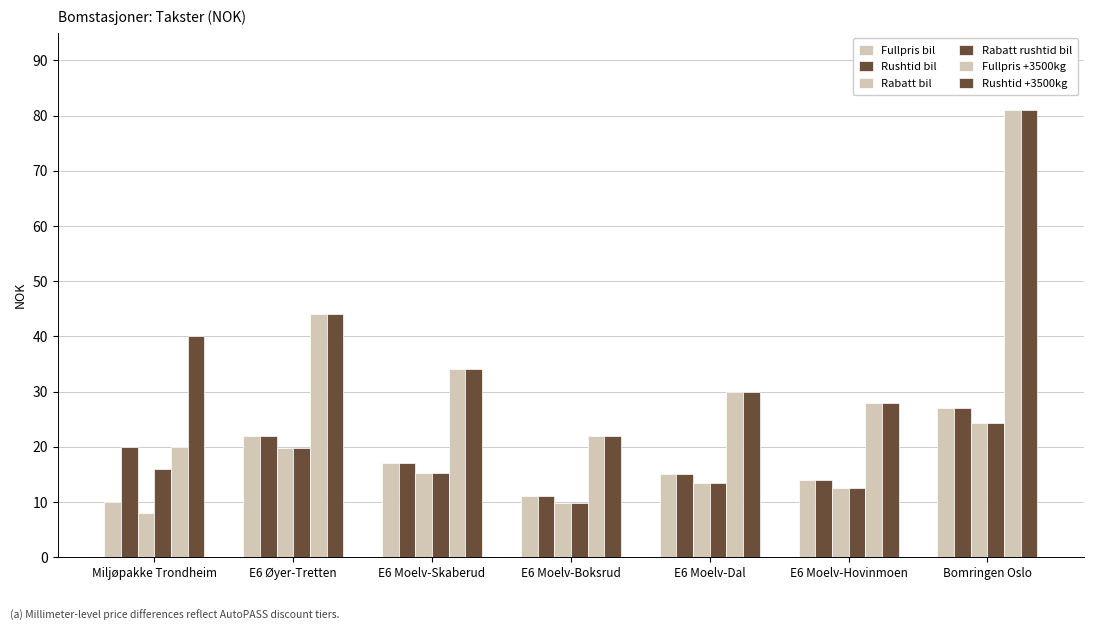

What position from the left is Bomringen Oslo?

7